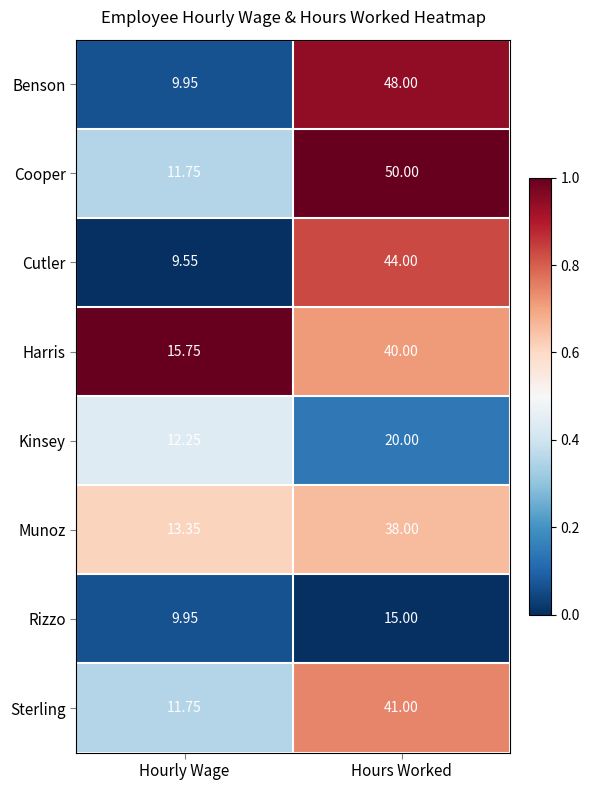

At which label does Munoz reach its minimum?

Hourly Wage